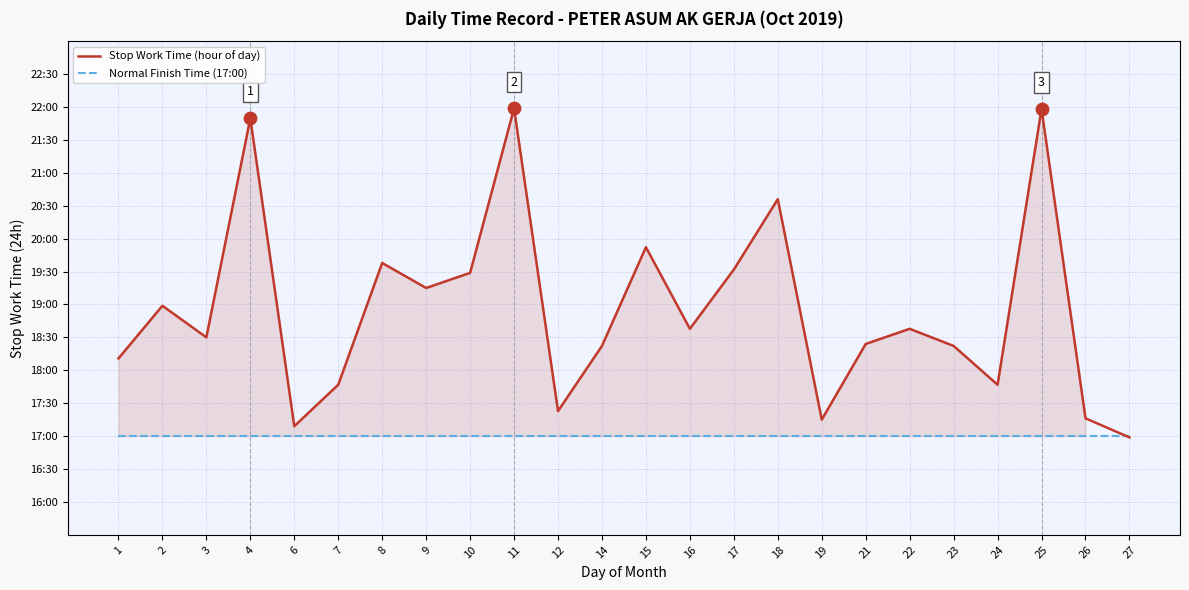

At which category is the sum across all series the highest?

11